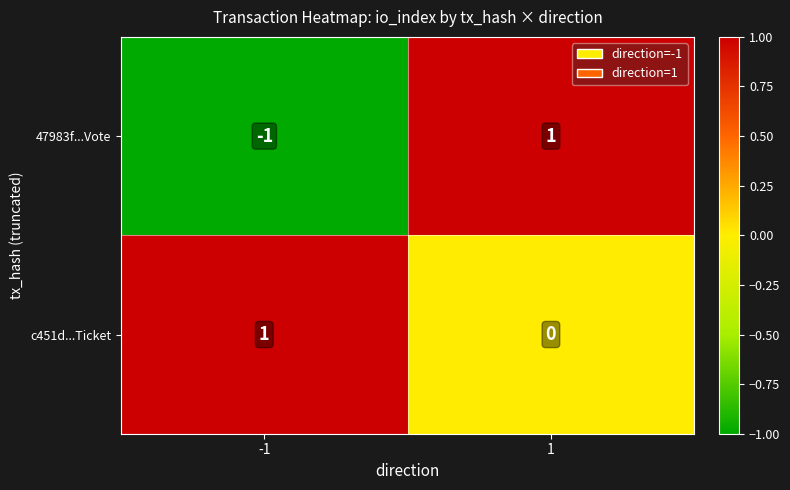

At which category is the sum across all series the highest?

1